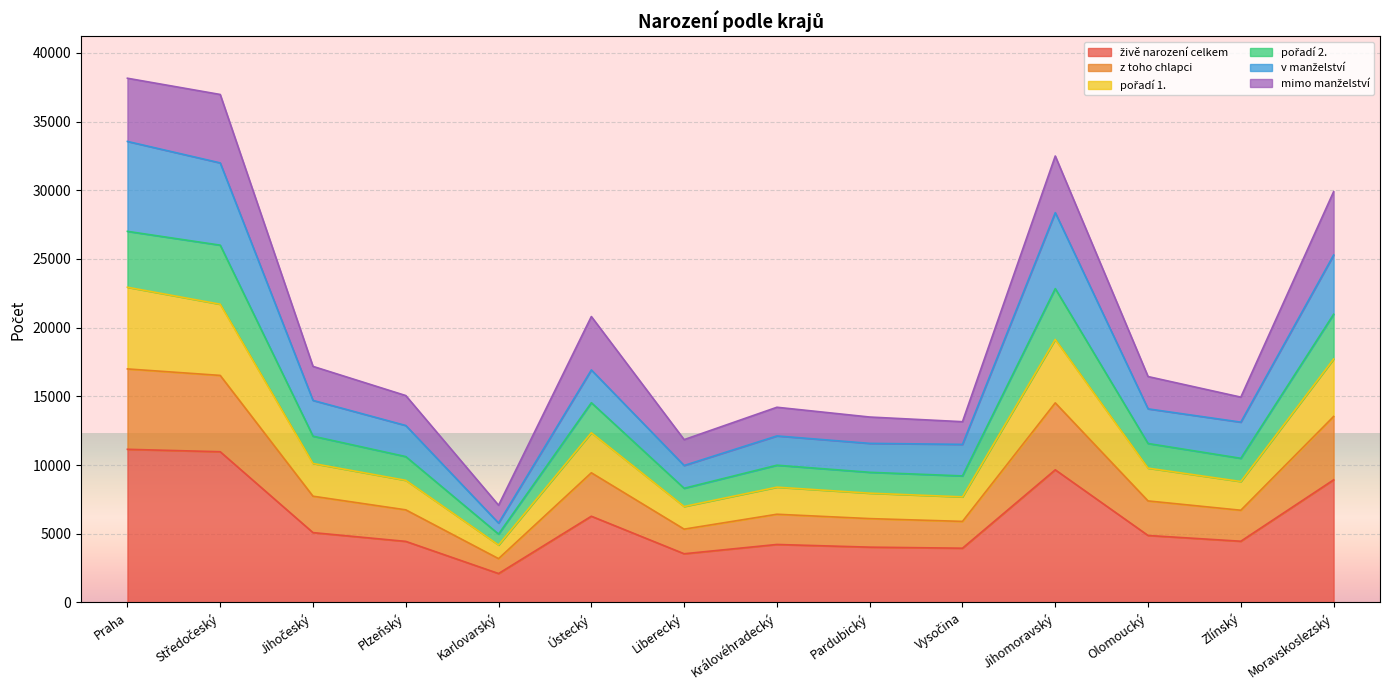

At how many categories does at least one series exceed 17857?

5